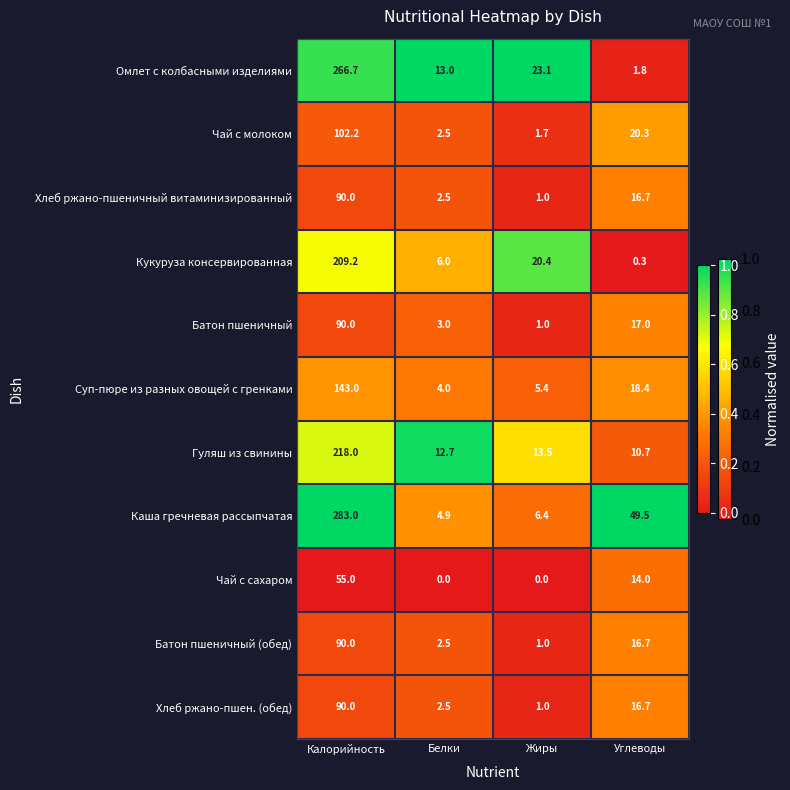

The Хлеб ржано-пшеничный витаминизированный series shows 16.7 at Углеводы. True or false?

True